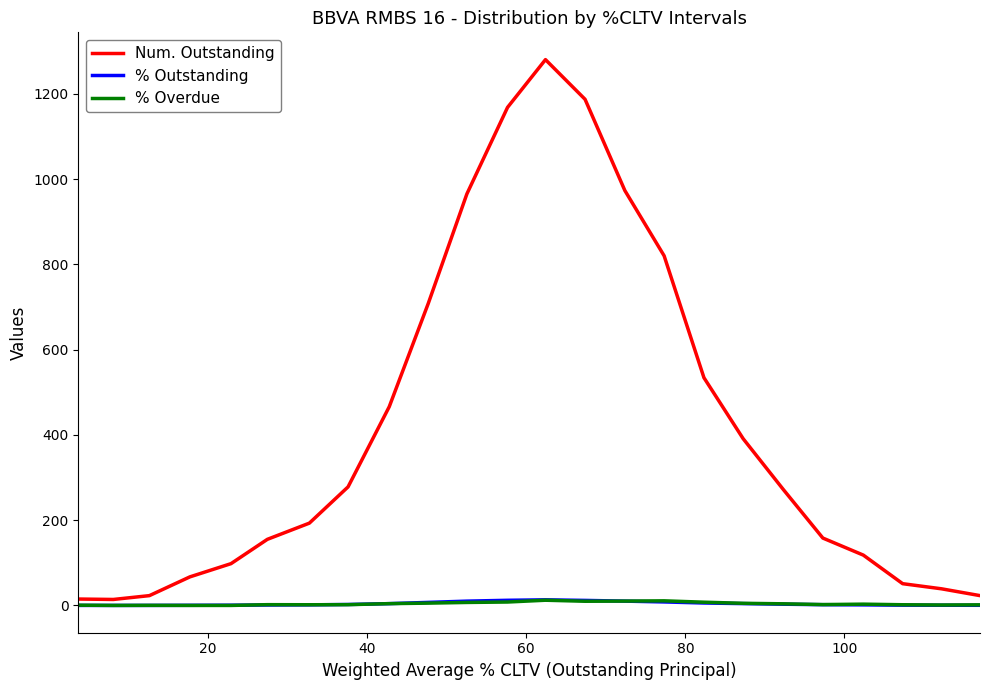

Which series has the largest range (max minus min)?

Num. Outstanding